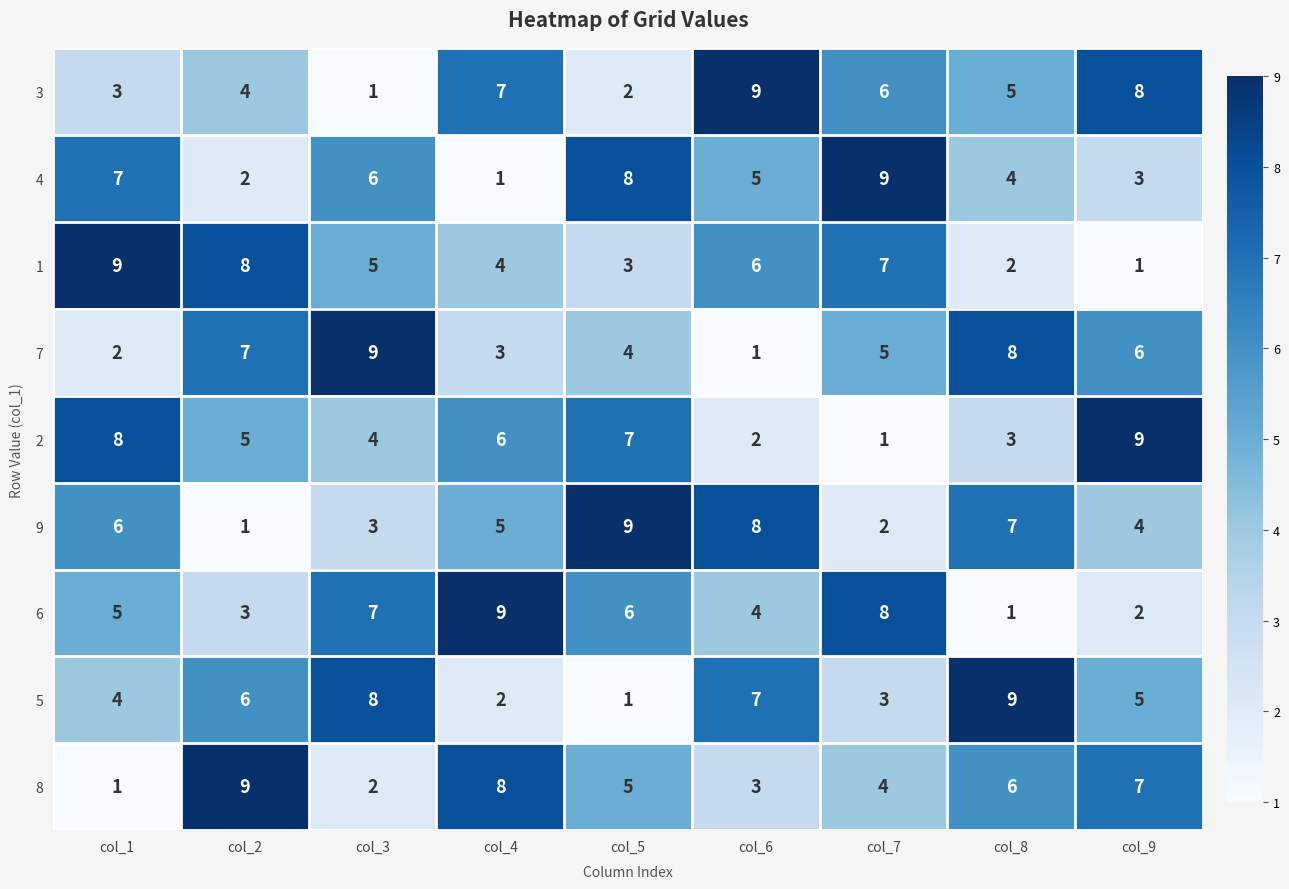

What is the greatest value displayed?

9